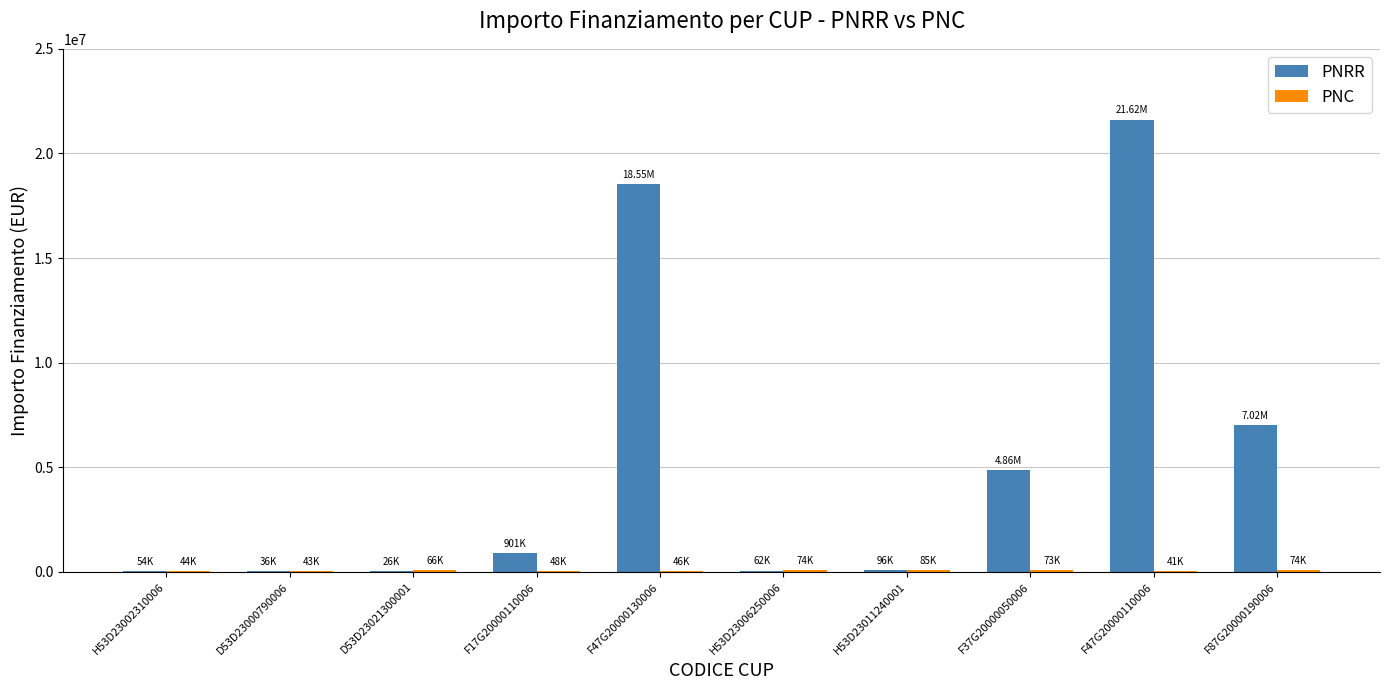

Count the number of categories in the chart.

10